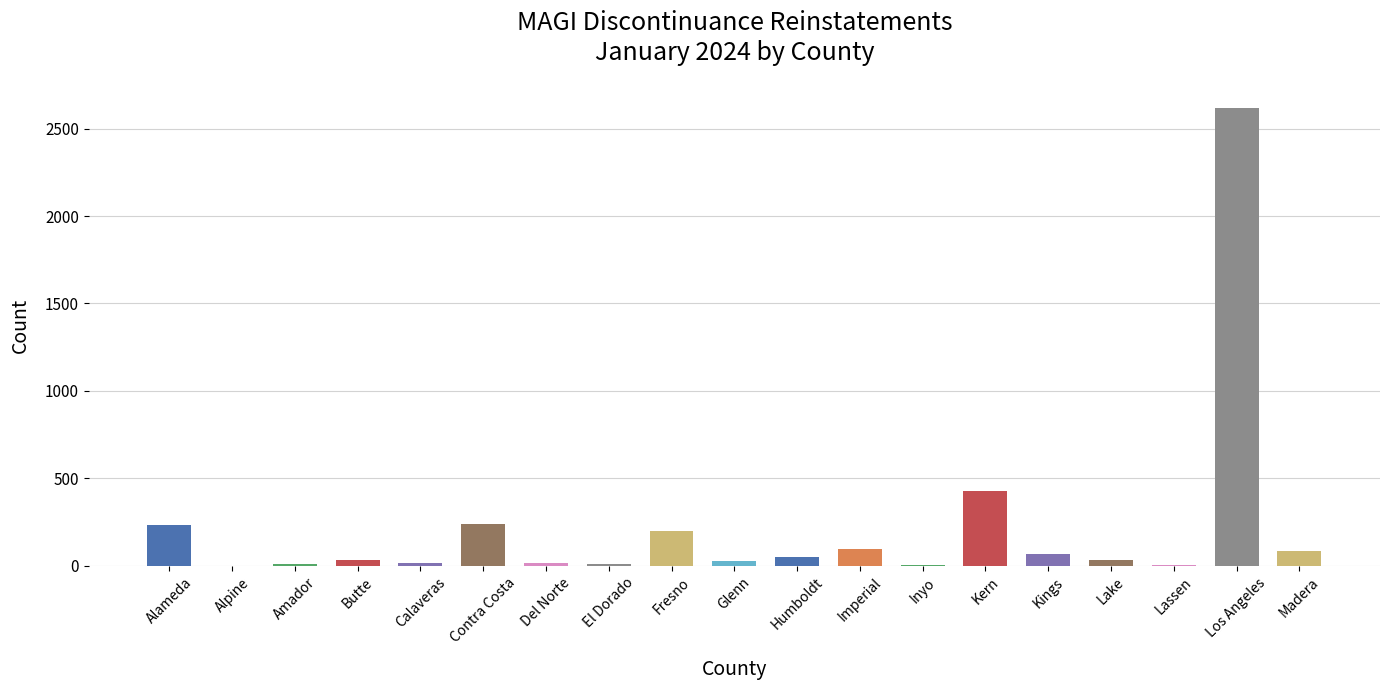

What is the sum of all values?

4187